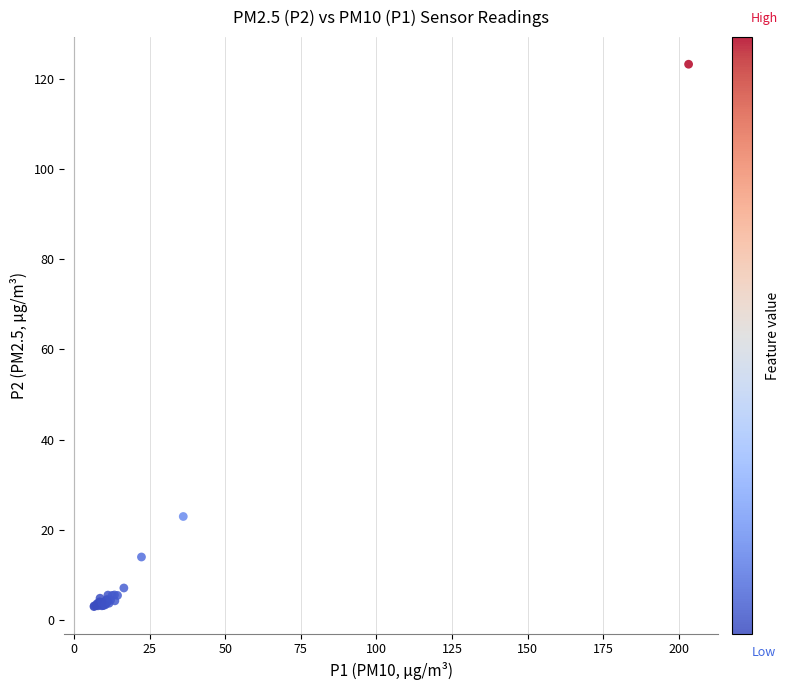

What Y value in the scatter plot is closest to 63?

22.9